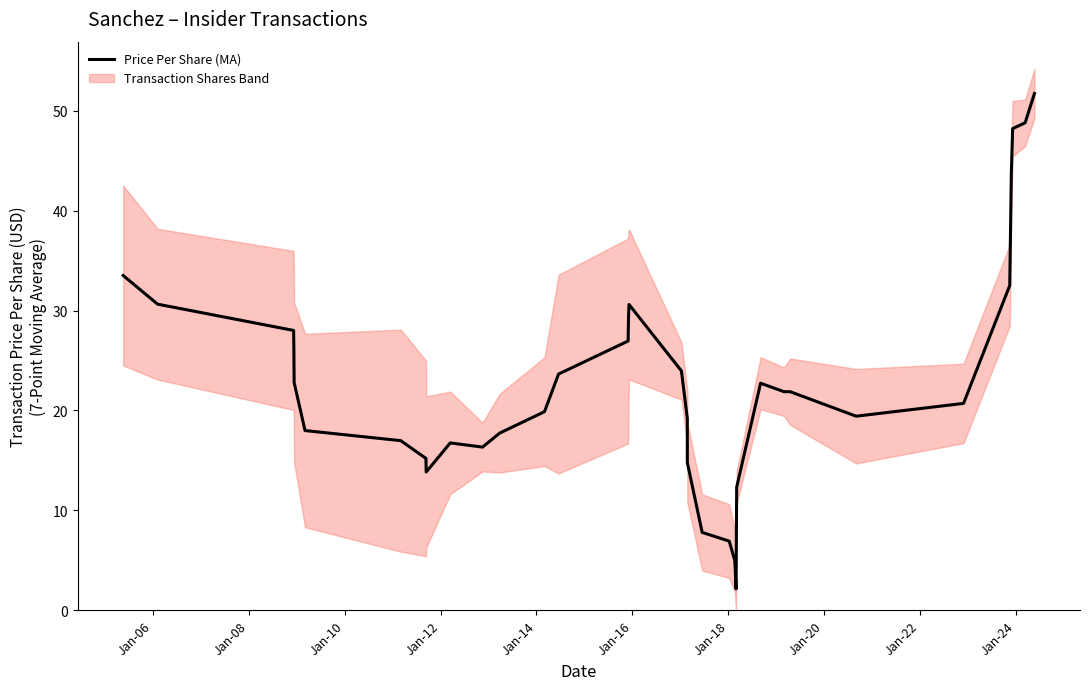

What is the maximum value shown in the chart?

51.7